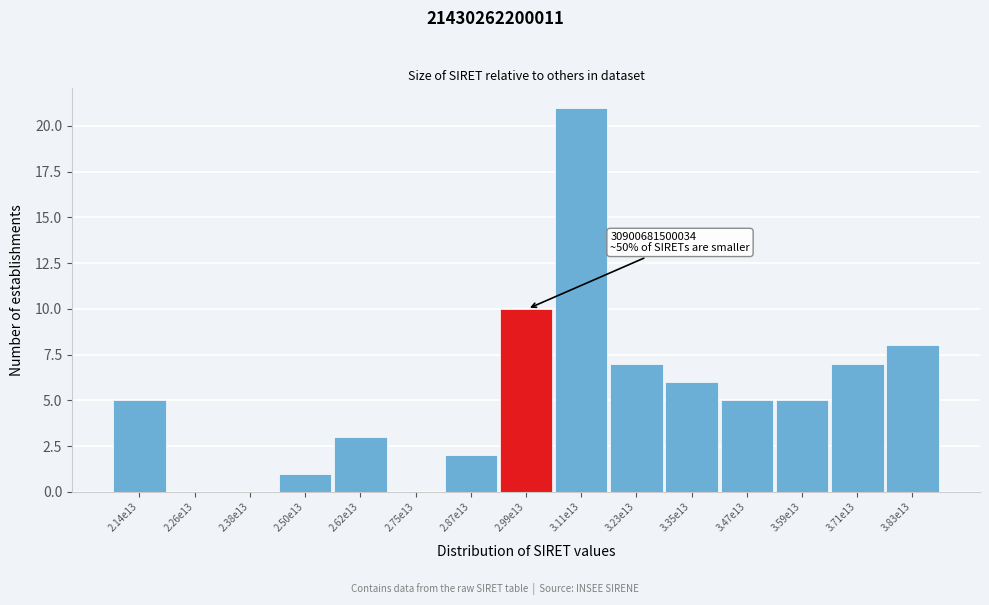

Reading left to right, transcribe all the data shown in this chart.

2.14e13=5	2.26e13=0	2.38e13=0	2.50e13=1	2.62e13=3	2.75e13=0	2.87e13=2	2.99e13=10	3.11e13=21	3.23e13=7	3.35e13=6	3.47e13=5	3.59e13=5	3.71e13=7	3.83e13=8